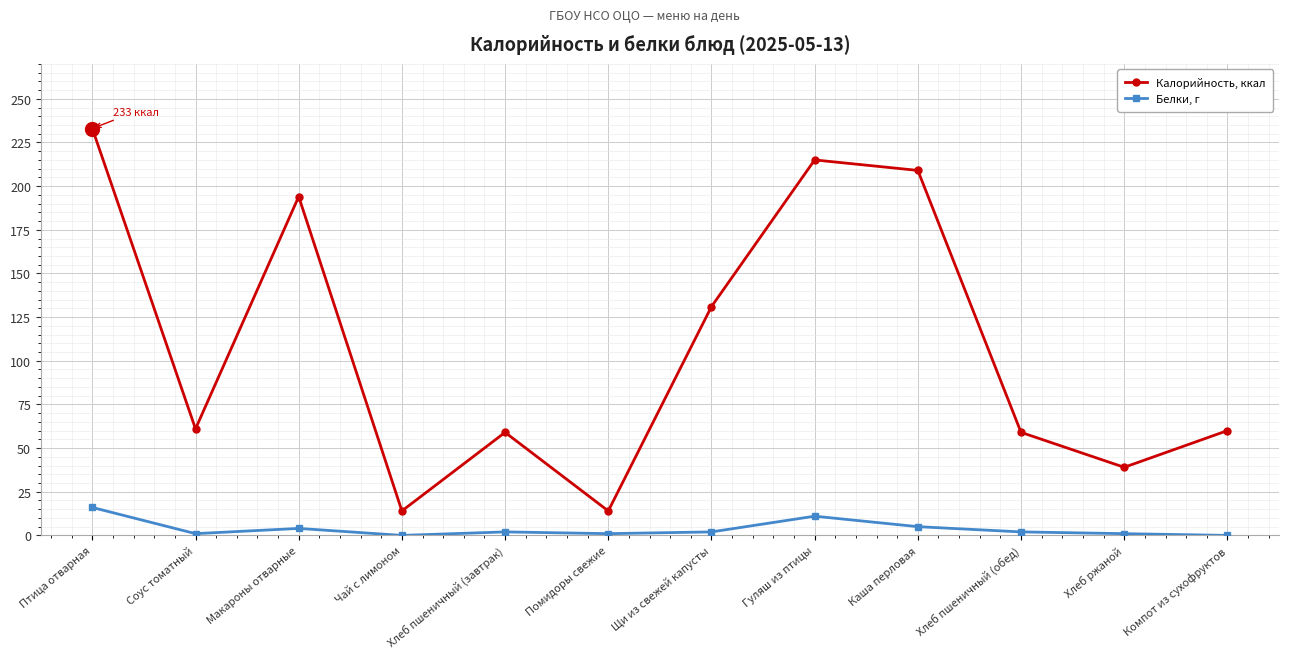

What is the difference between the Белки, г values at Соус томатный and Хлеб пшеничный (завтрак)?

1